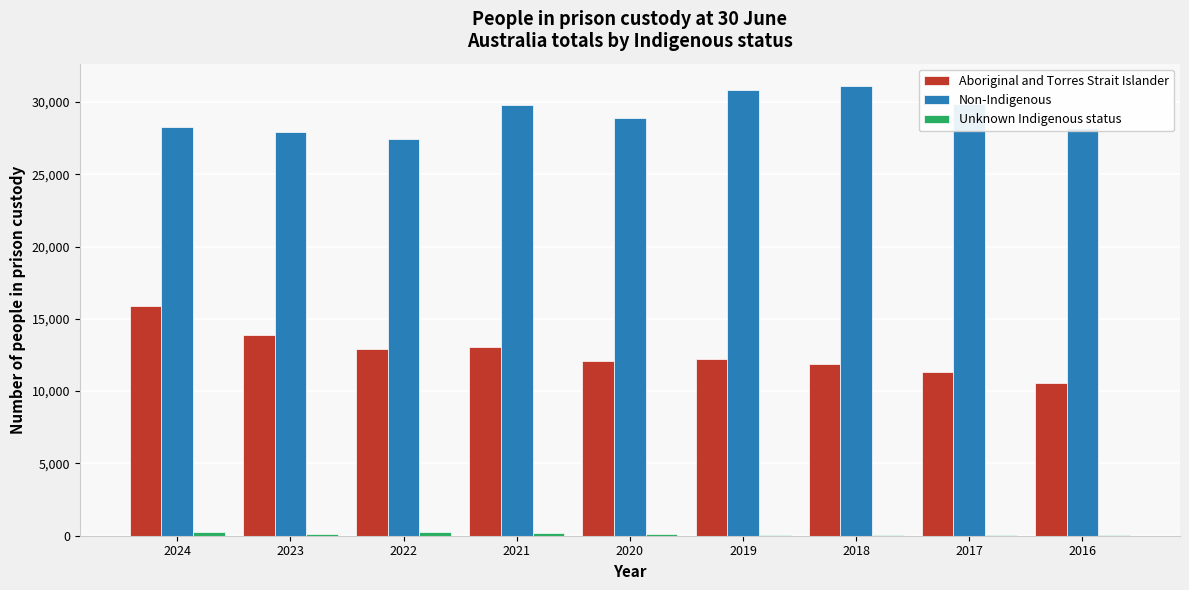

The Aboriginal and Torres Strait Islander series shows 11849 at 2018. True or false?

True